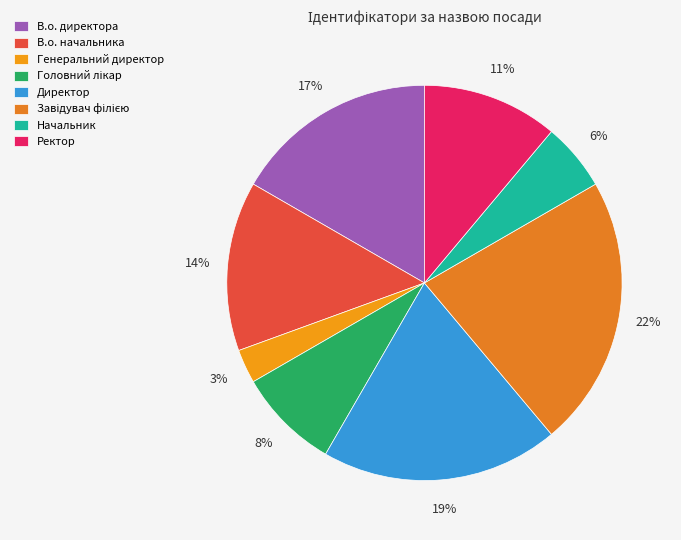

How many segments does this pie chart have?

8